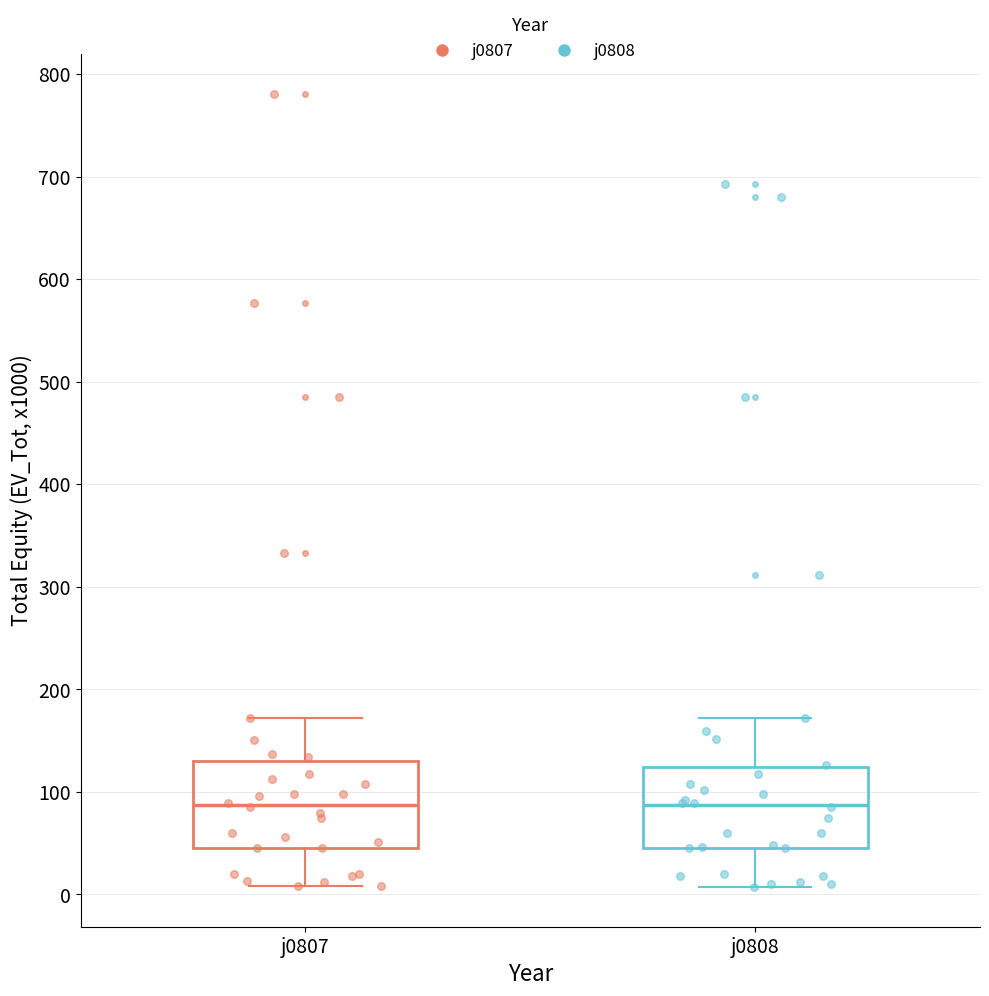

Reading left to right, read every box against the y-axis: the position of its median line, the range the box covers, and the ends of its whiskers. The values are not printed on the chart, so give them approximately, as read against the axis.

j0807: median 90, box 50 to 130, whiskers 10 to 170
j0808: median 90, box 50 to 120, whiskers 10 to 170